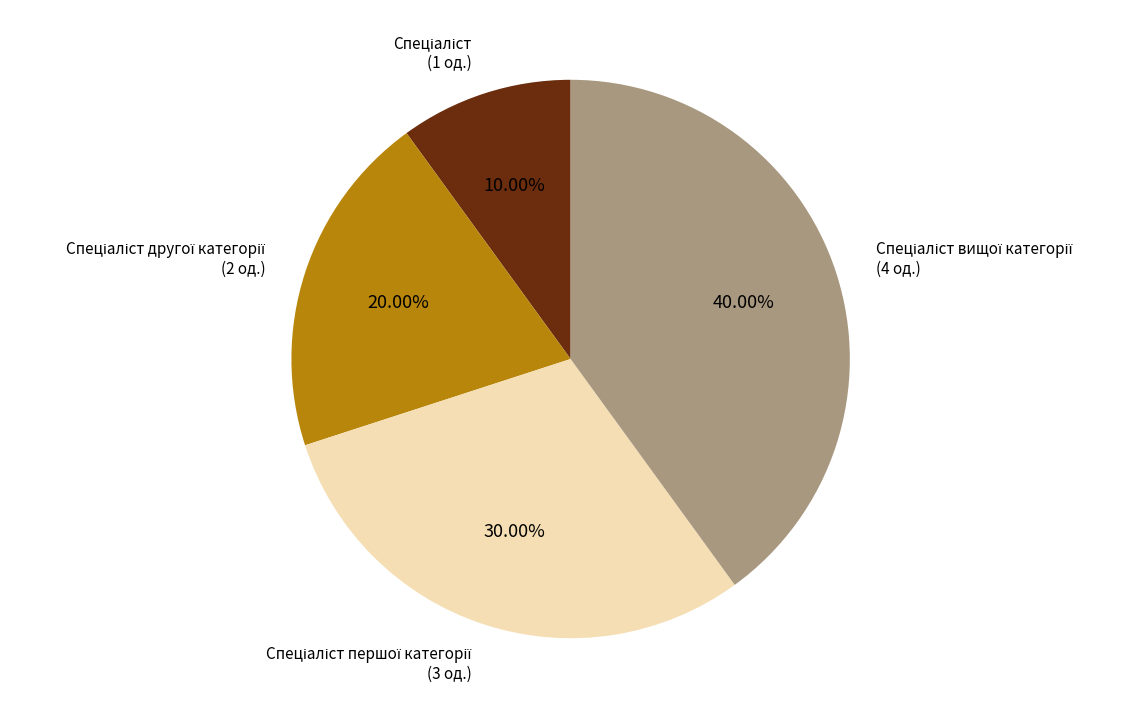

Does any single category account for the majority?

No